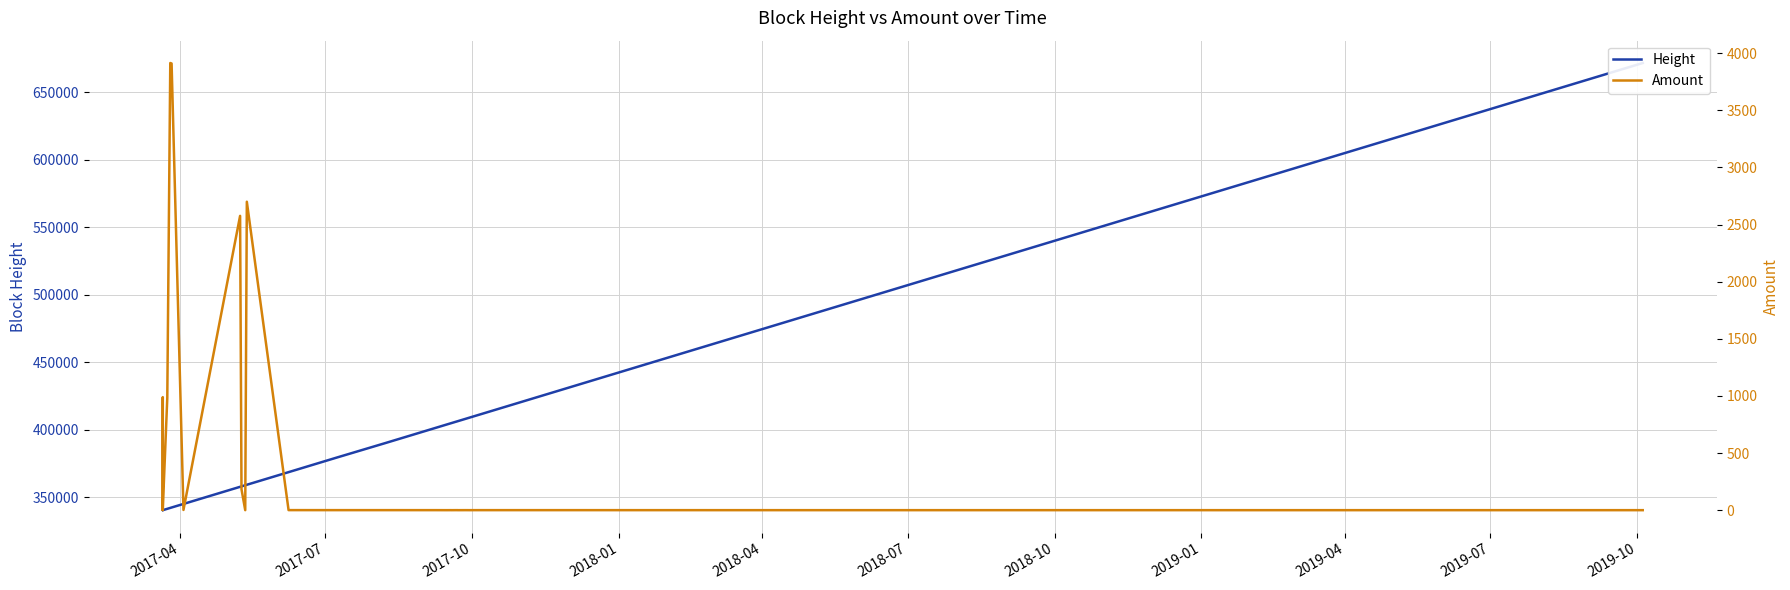

What is the maximum value shown in the chart?

671802.0